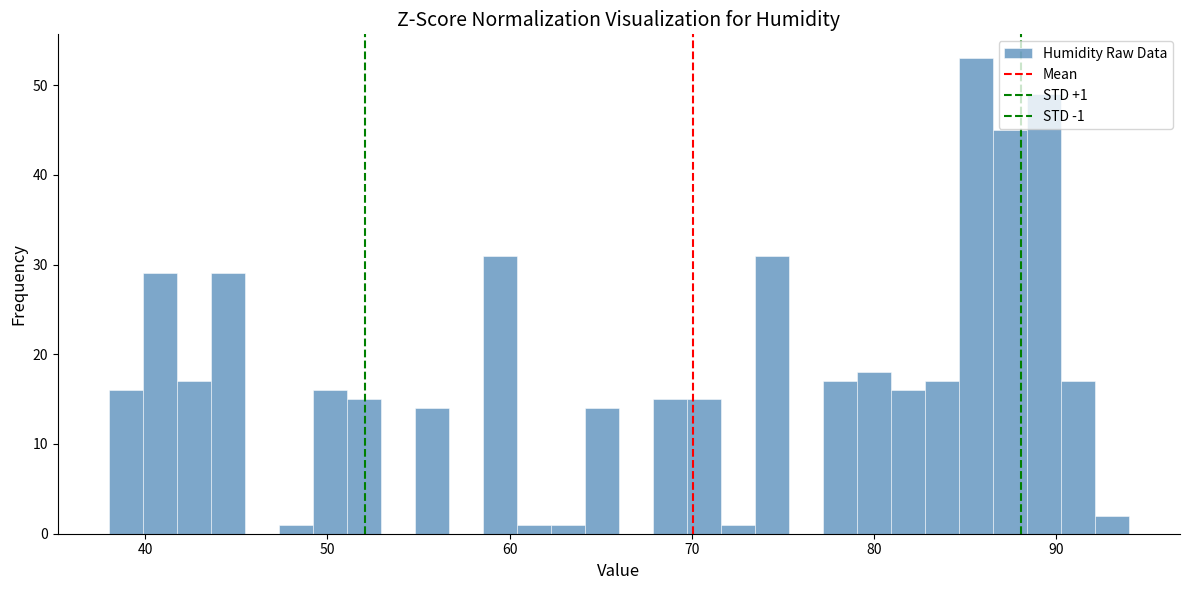

Around what value on the x-axis is the tallest bar? Give the approximate position of its centre, as read against the axis.

86